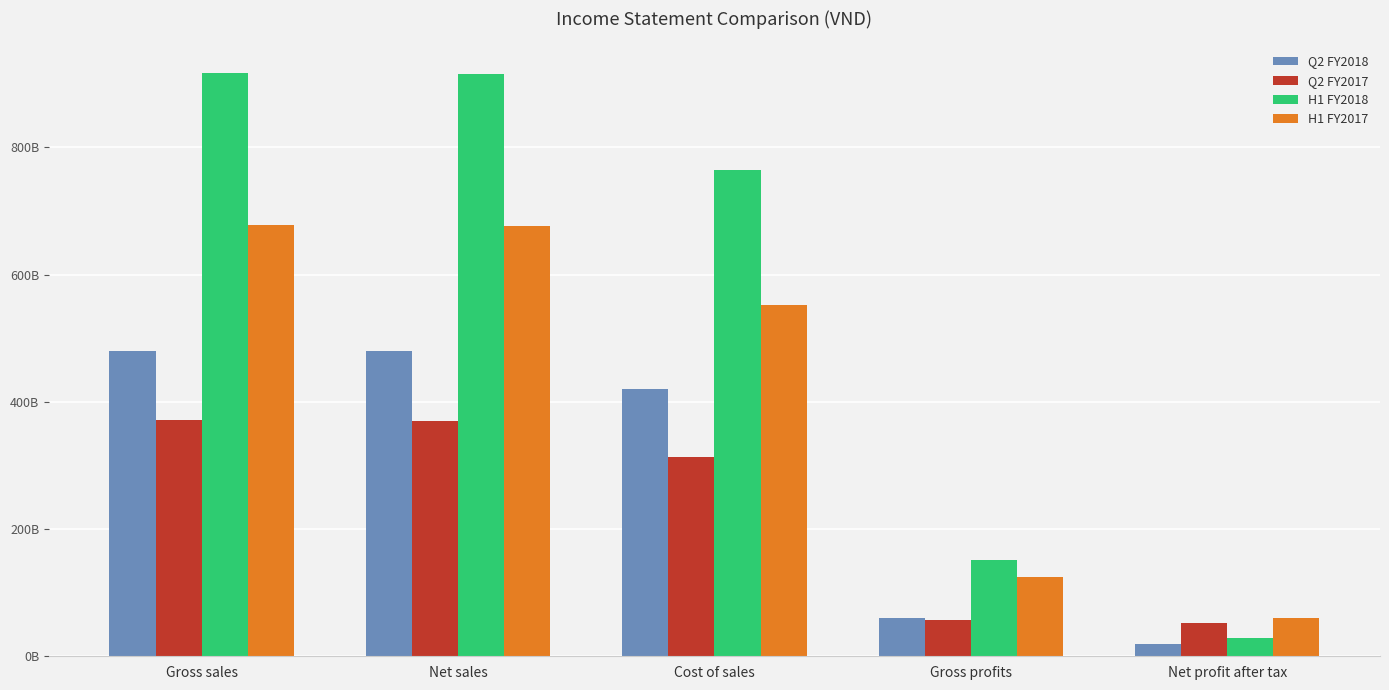

The H1 FY2018 series shows 763981087250 at Cost of sales. True or false?

True